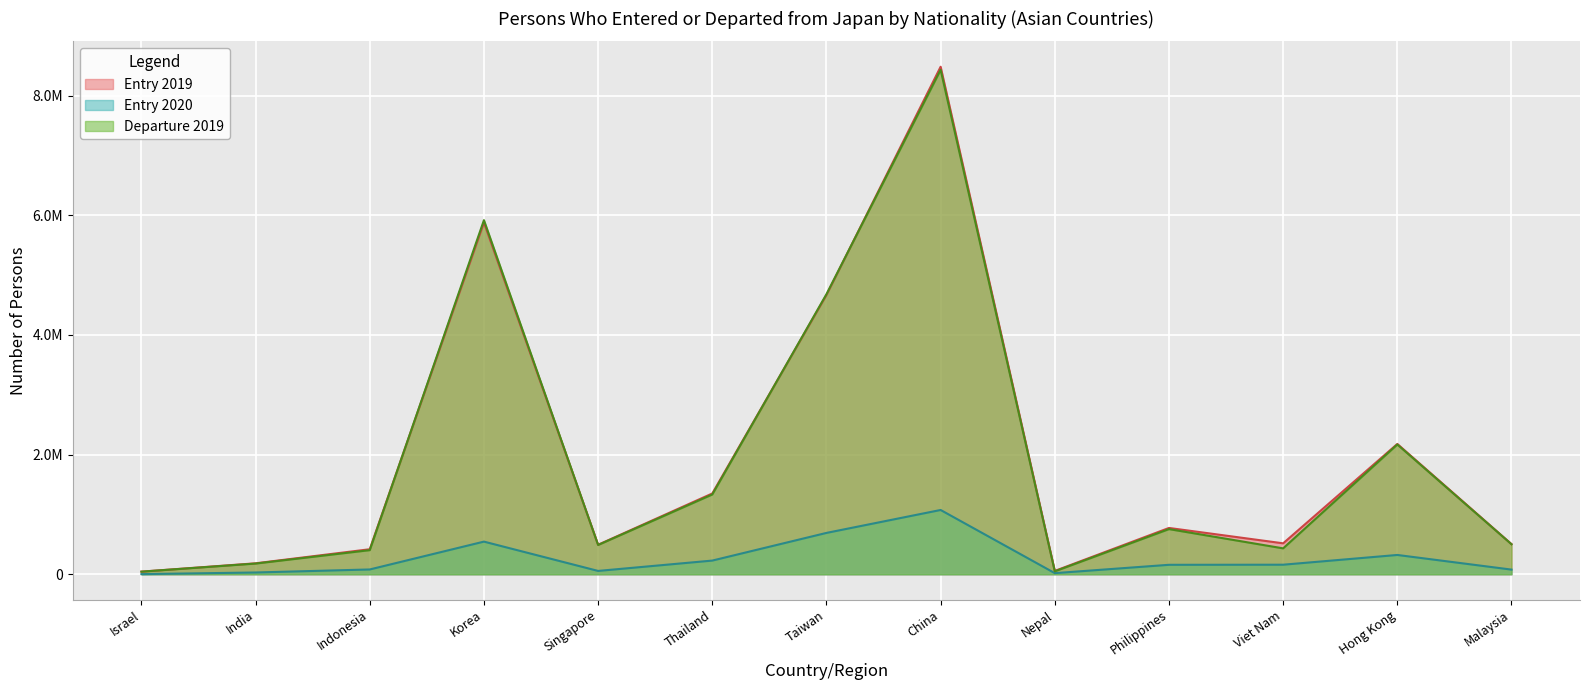

Does the chart display data point markers on the line(s)?

No